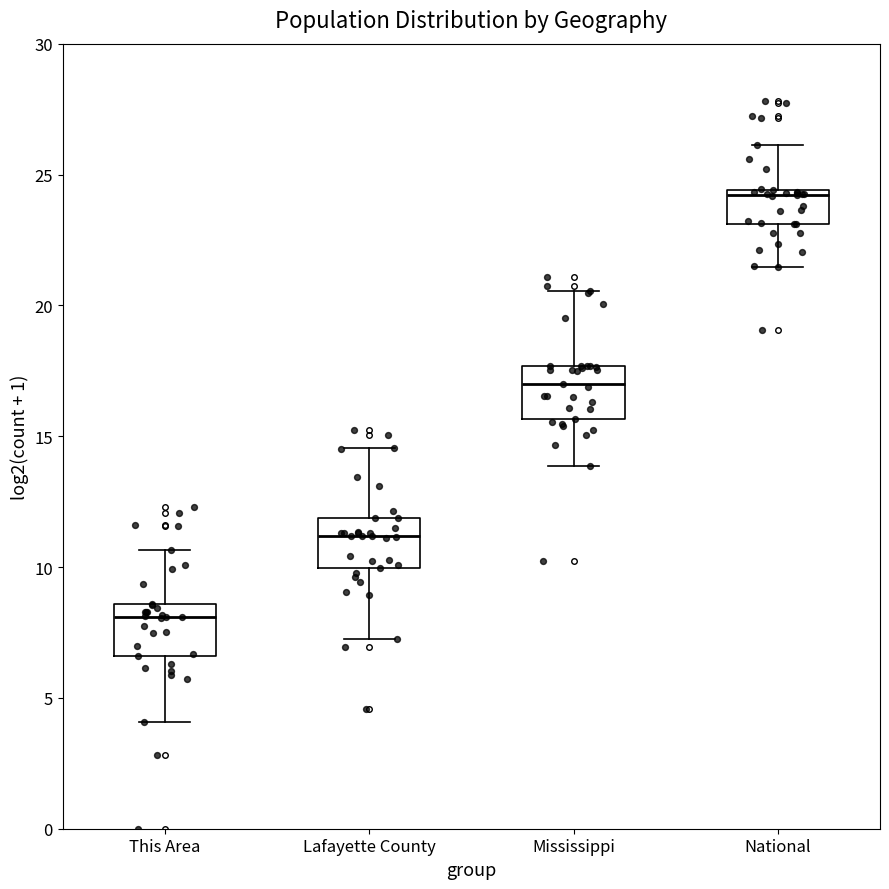

Which box has the highest median line?

National